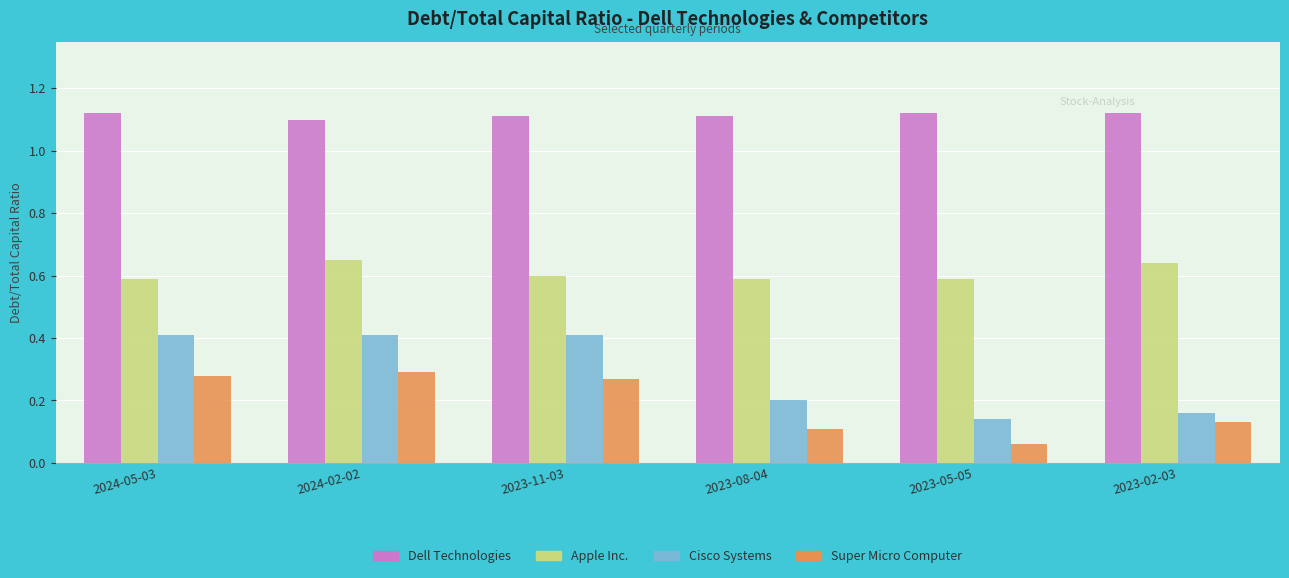

Where is Super Micro Computer nearest to the value 0?

2023-05-05